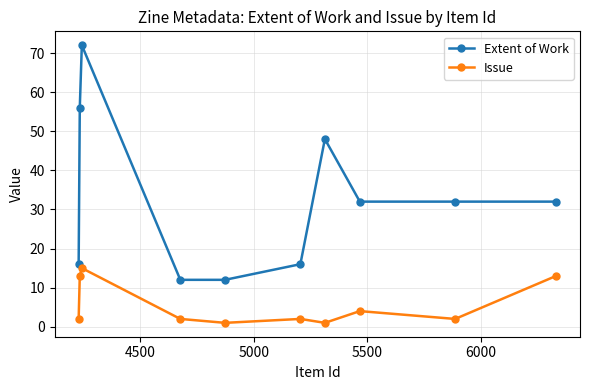

Reading left to right, transcribe all the data shown in this chart.

Extent of Work: 16	56	72	12	12	16	48	32	32	32
Issue: 2	13	15	2	1	2	1	4	2	13